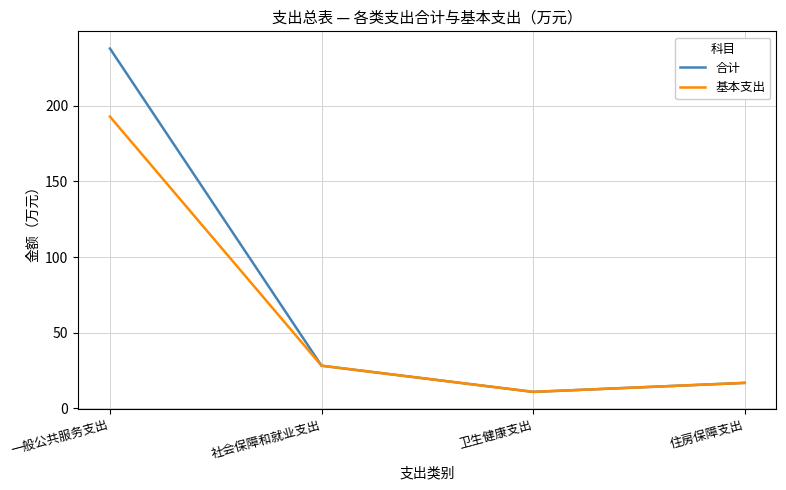

What value does the 基本支出 series have at 一般公共服务支出?

192.8